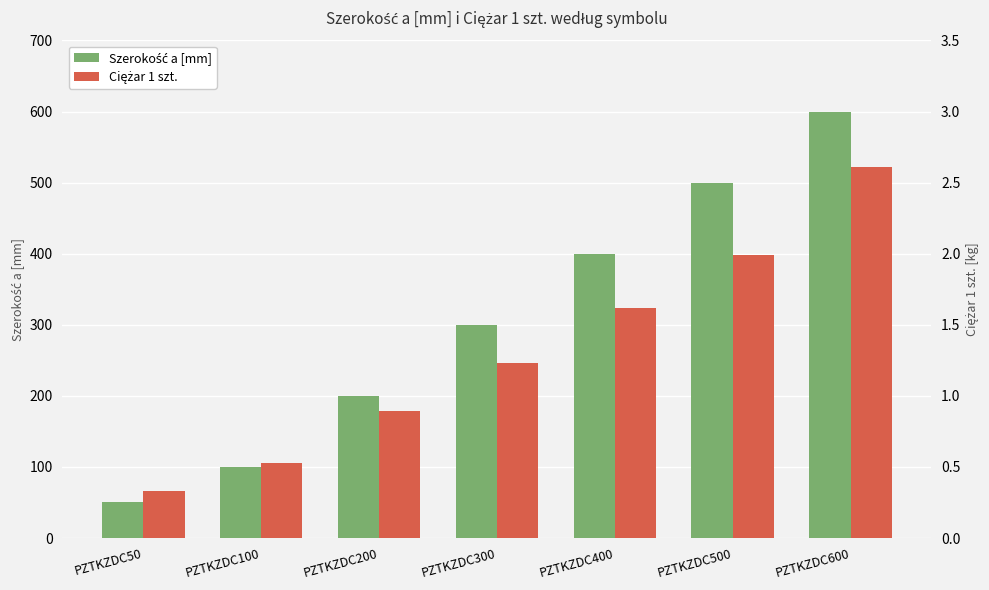

What is the approximate value of Ciężar 1 szt. at PZTKZDC200?

0.9